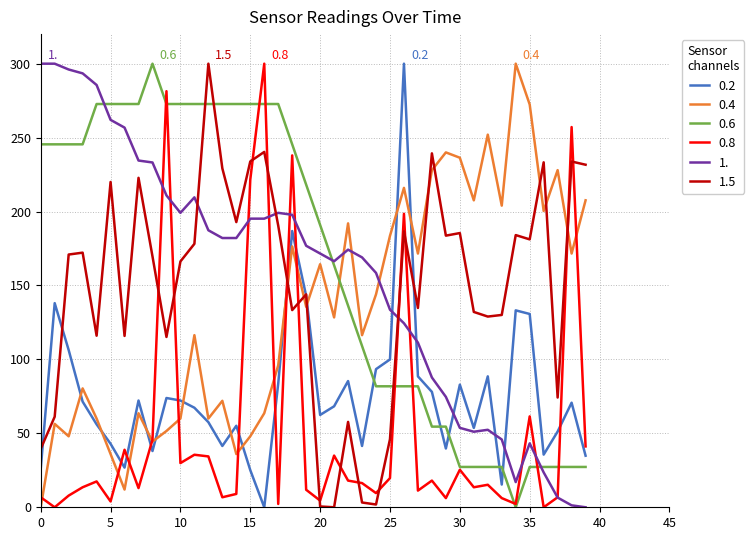

After their last crossing, which series has the higher values: 1.5 or 0.4?

1.5